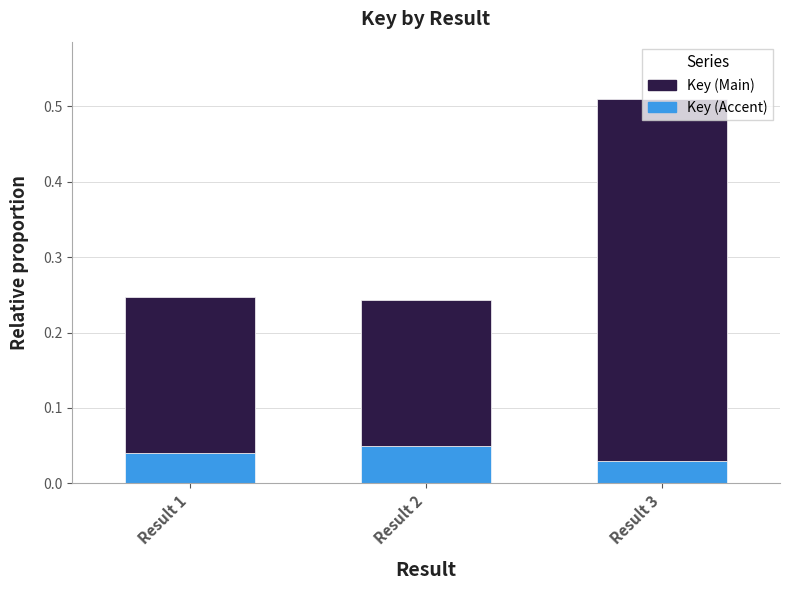

Reading right to left, what are all the values shown in this chart?

Key: 0.5	0.2	0.2
Key (accent): 0.0	0.1	0.0